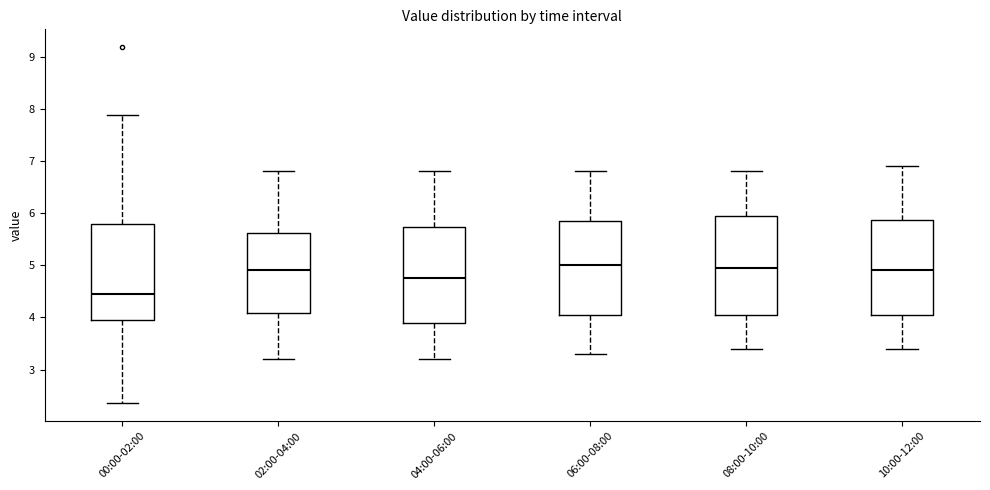

Reading left to right, read every box against the y-axis: the position of its median line, the range the box covers, and the ends of its whiskers. The values are not printed on the chart, so give them approximately, as read against the axis.

00:00-02:00: median 4.5, box 3.9 to 5.8, whiskers 2.4 to 7.9
02:00-04:00: median 4.9, box 4.1 to 5.6, whiskers 3.2 to 6.8
04:00-06:00: median 4.8, box 3.9 to 5.7, whiskers 3.2 to 6.8
06:00-08:00: median 5.0, box 4.1 to 5.9, whiskers 3.3 to 6.8
08:00-10:00: median 5.0, box 4.1 to 6.0, whiskers 3.4 to 6.8
10:00-12:00: median 4.9, box 4.1 to 5.9, whiskers 3.4 to 6.9